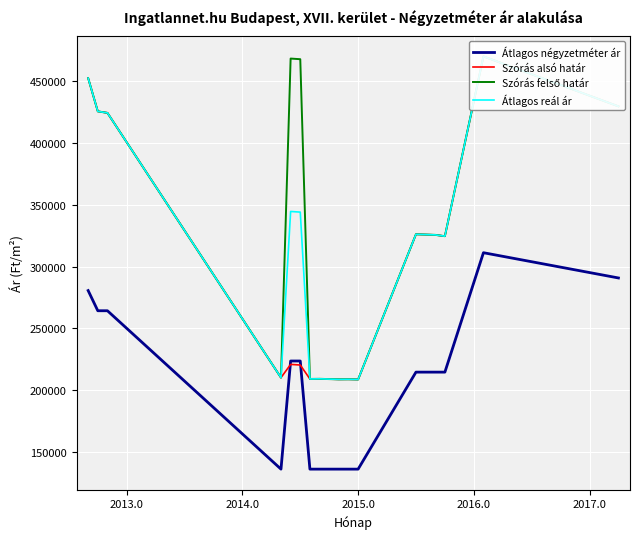

Reading right to left, extract all data points from this chart.

Átlagos négyzetméter ár: 290816	311250	214615	214615	214615	214615	136111	136111	136111	136111	136111	223611	223611	136111	264285	264285	280612
Szórás alsó határ: 429694	470101	324628	325674	325917	326159	208667	208824	208772	209191	209086	220360	220880	210141	424409	425638	452528
Szórás felső határ: 429694	470101	324628	325674	325917	326159	208667	208824	208772	209191	209086	467846	468366	210141	424409	425638	452528
Átlagos reál ár: 429694	470101	324628	325674	325917	326159	208667	208824	208772	209191	209086	344103	344623	210141	424409	425638	452528